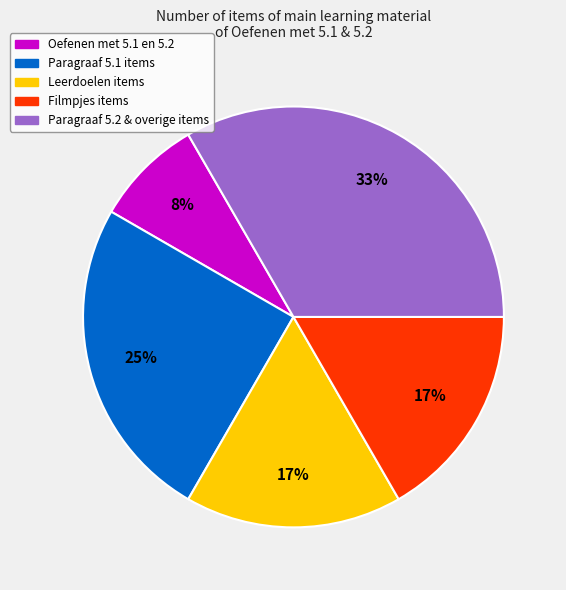

Approximately how many times larger is the value at Paragraaf 5.1 items compared to Leerdoelen items?

1.5